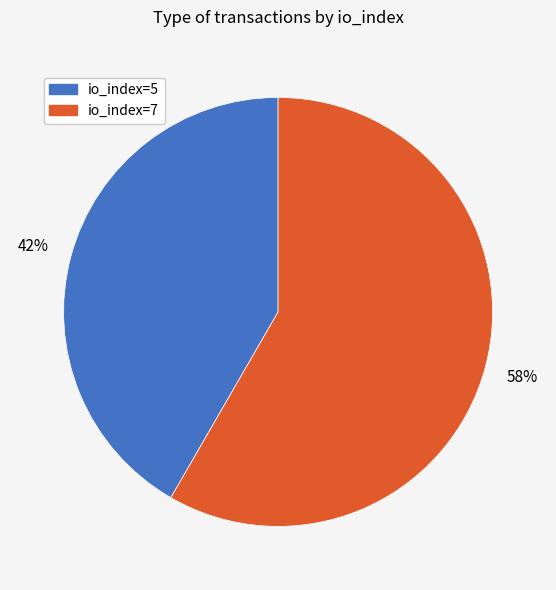

The io_index=7 slice represents 58% of the pie. True or false?

True